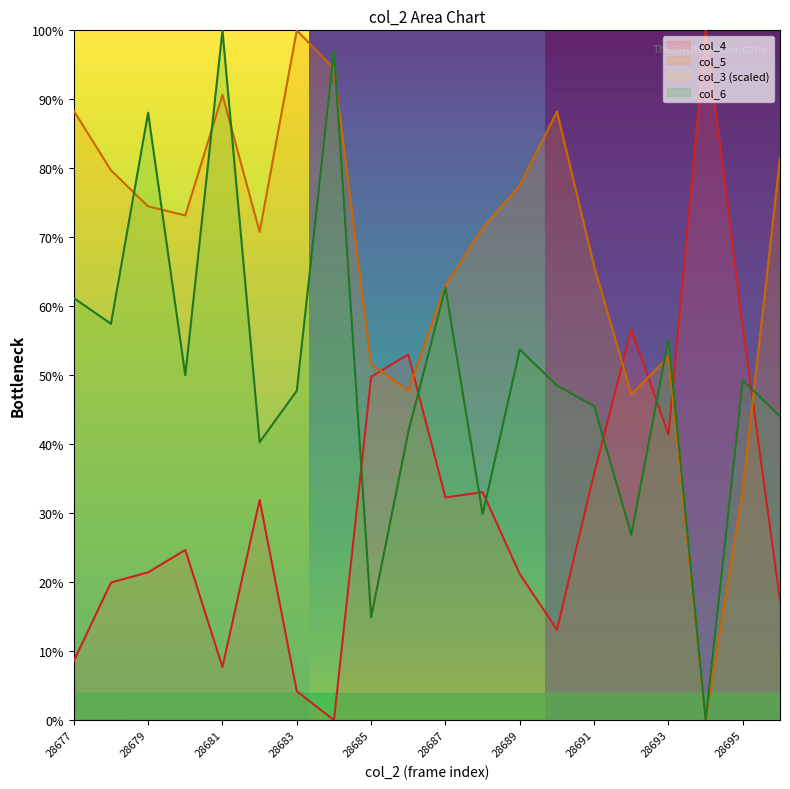

What is the average value of the col_6 series?

50.7